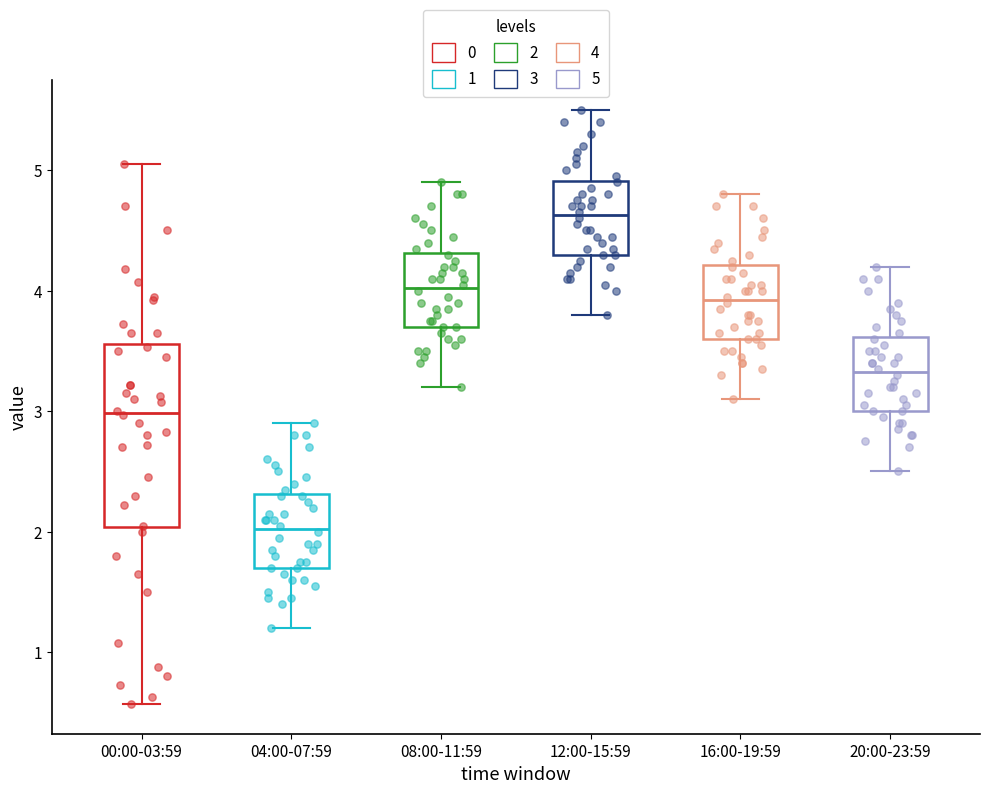

Comparing the boxes themselves (not the whiskers), which one is the tallest?

00:00-03:59